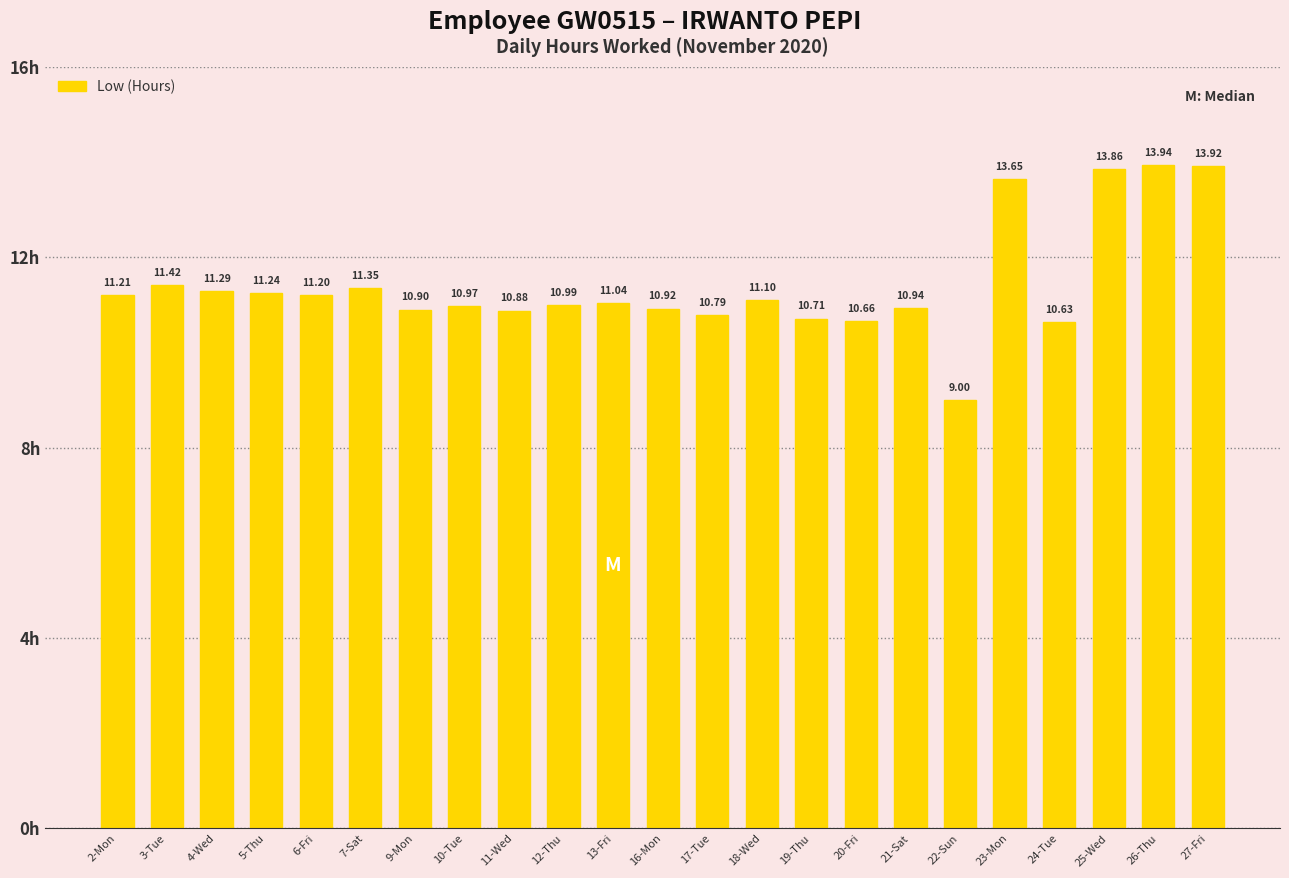

Approximately how many times larger is the value at 20-Fri compared to 18-Wed?

1.0